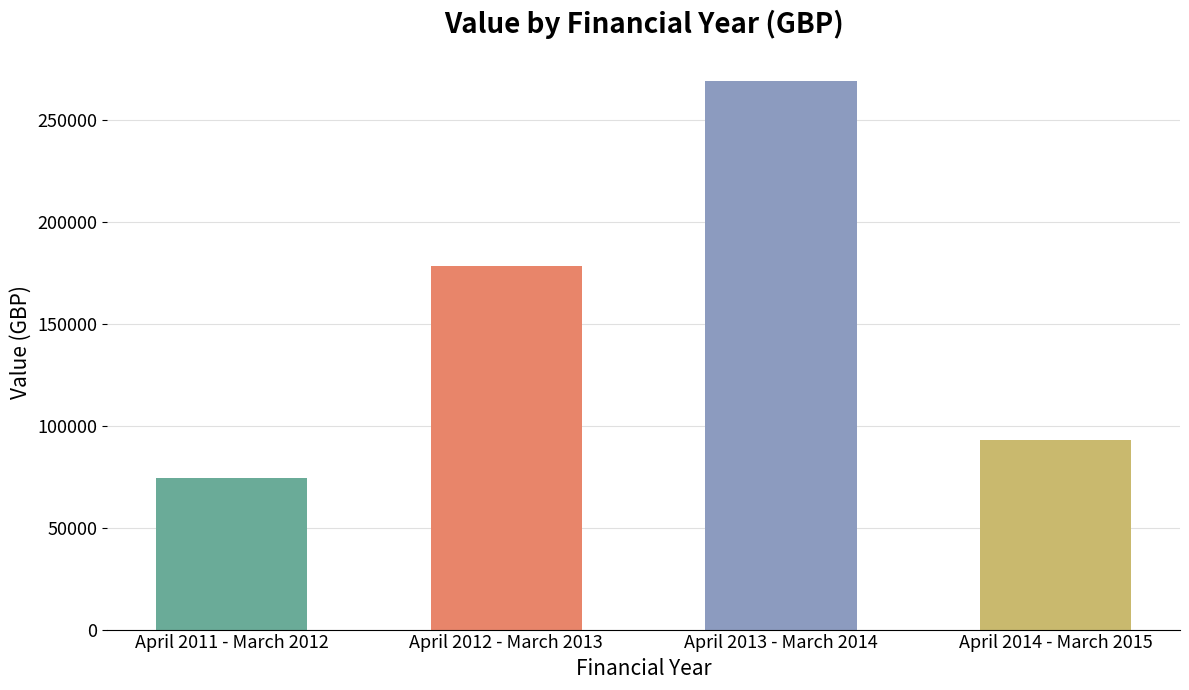

Which label corresponds to the largest value in the chart?

April 2013 - March 2014